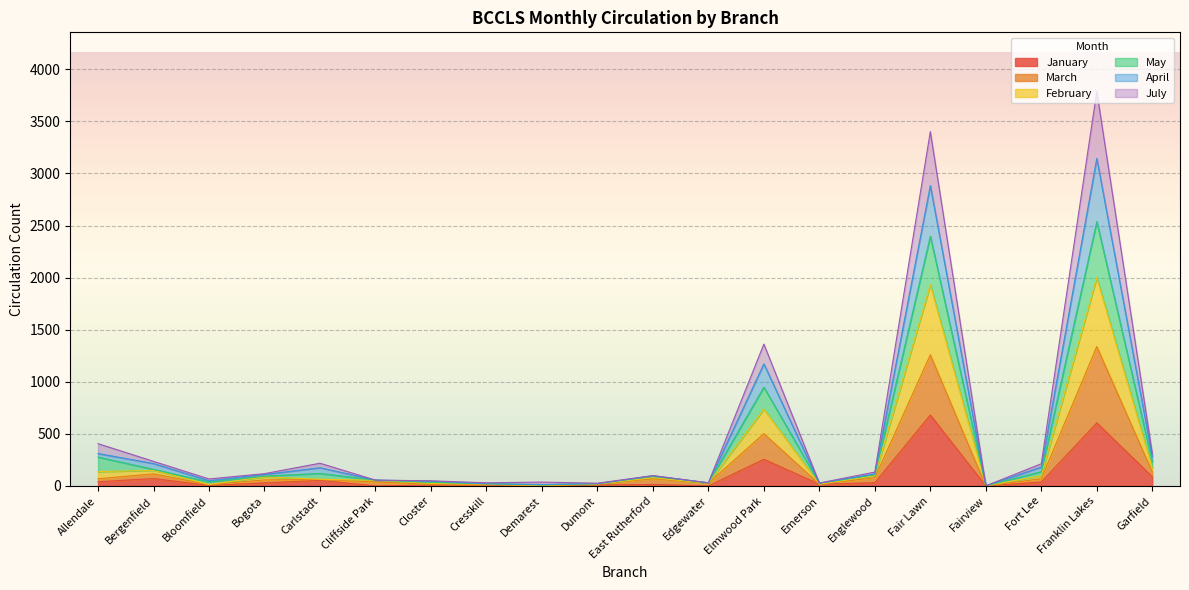

What is the approximate value of April at Fort Lee?

181